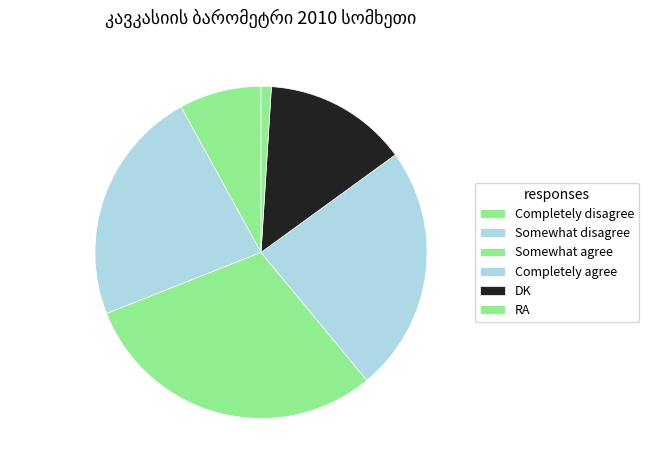

How many slices are in this pie chart?

6